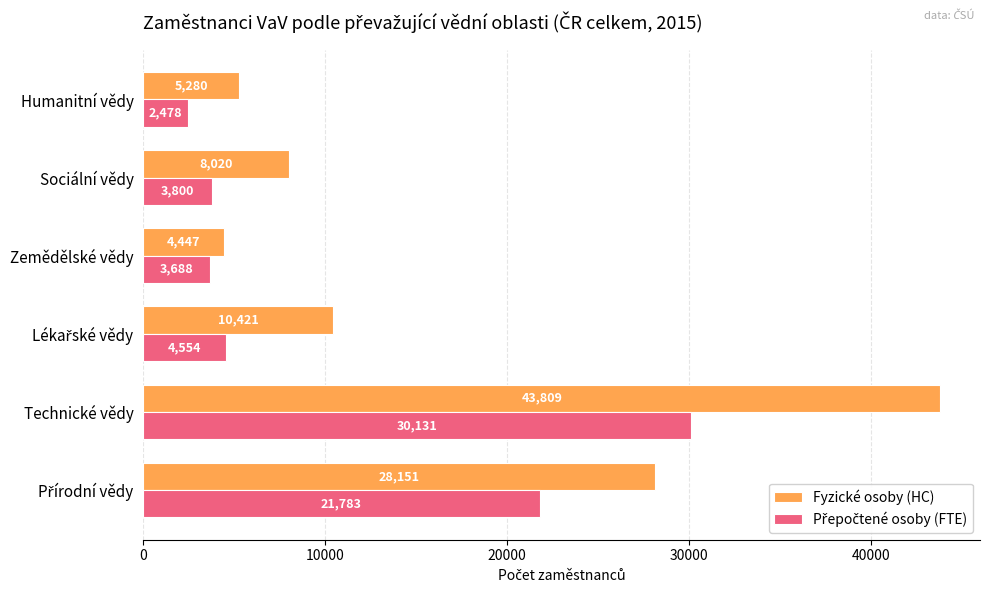

At which category does the chart reach its peak across all series?

Technické vědy